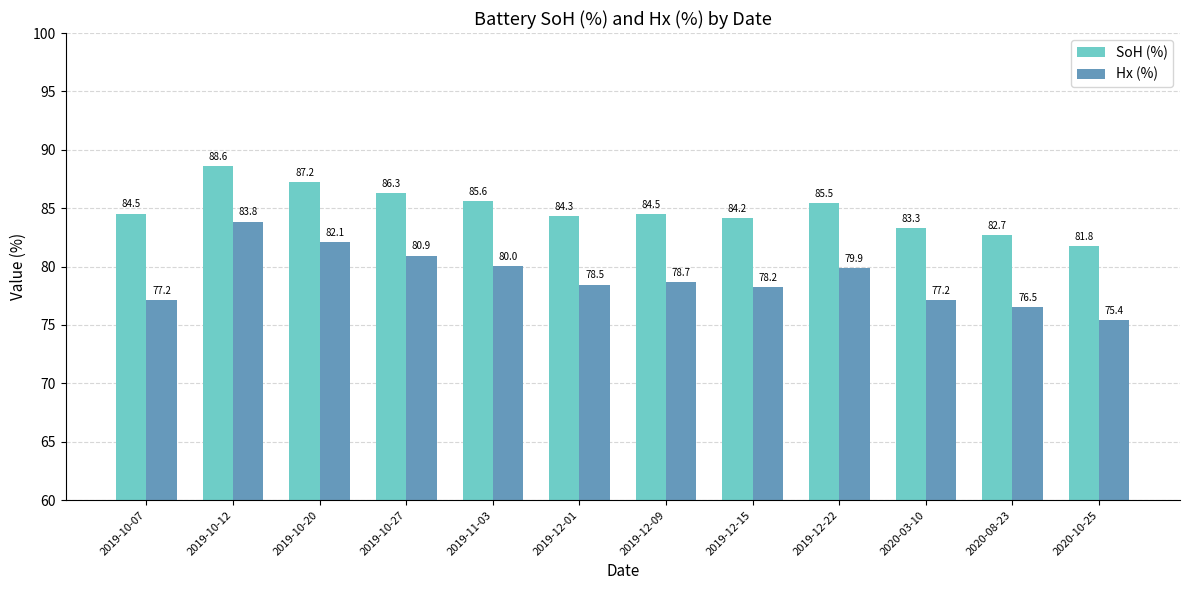

Which category has the highest value across all series?

2019-10-12